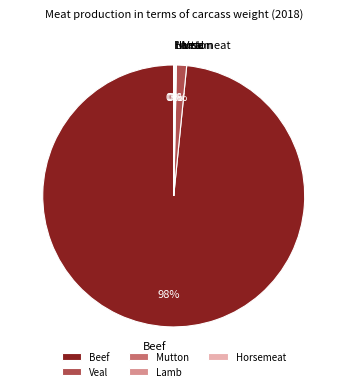

Which category has the biggest portion of the pie?

Beef